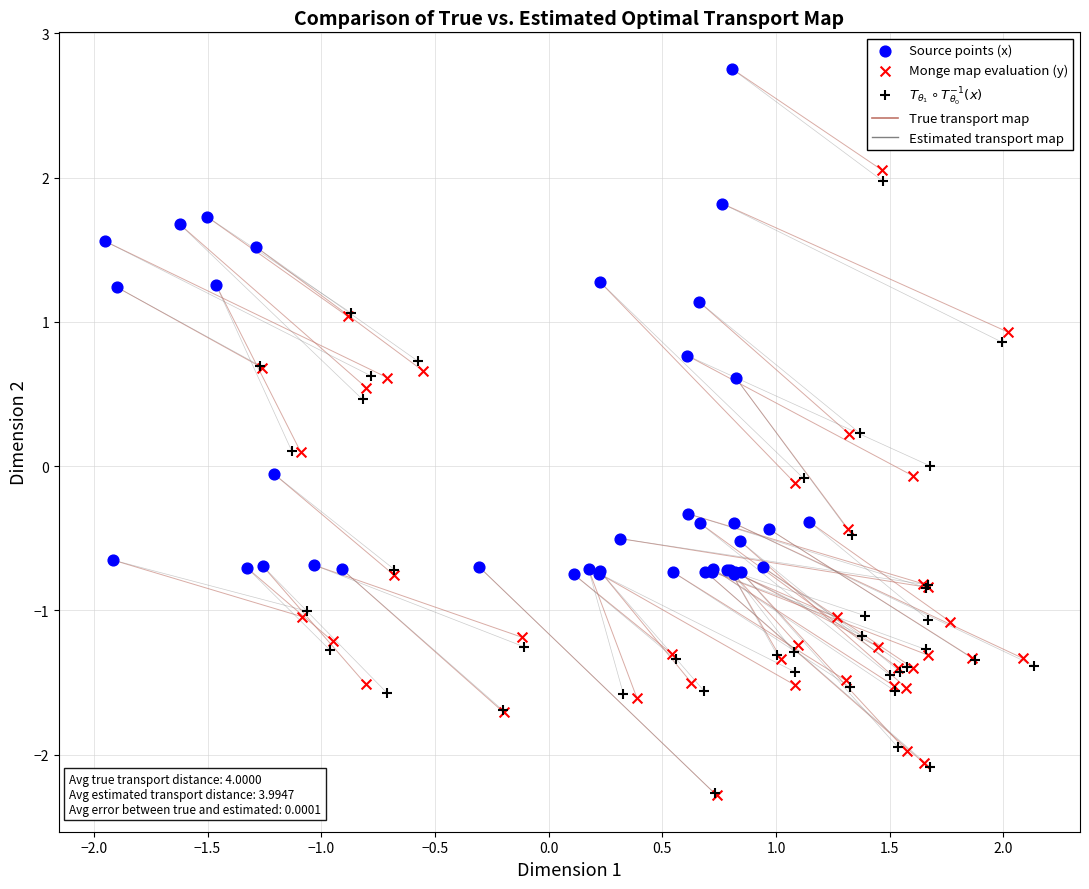

Which series has the widest spread of Y values?

Monge map evaluation (y)